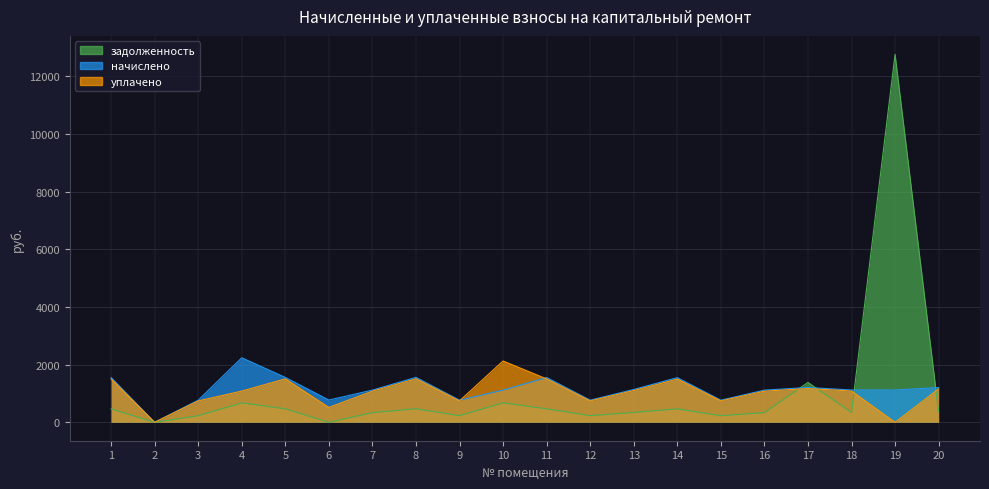

At which category does начислено reach its first local valley?

2